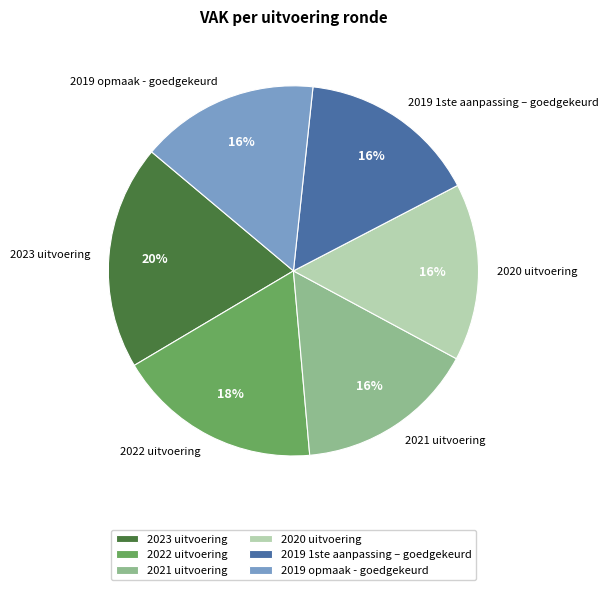

To the nearest percent, what is the difference between the 2021 uitvoering and 2022 uitvoering slice percentages?

2%